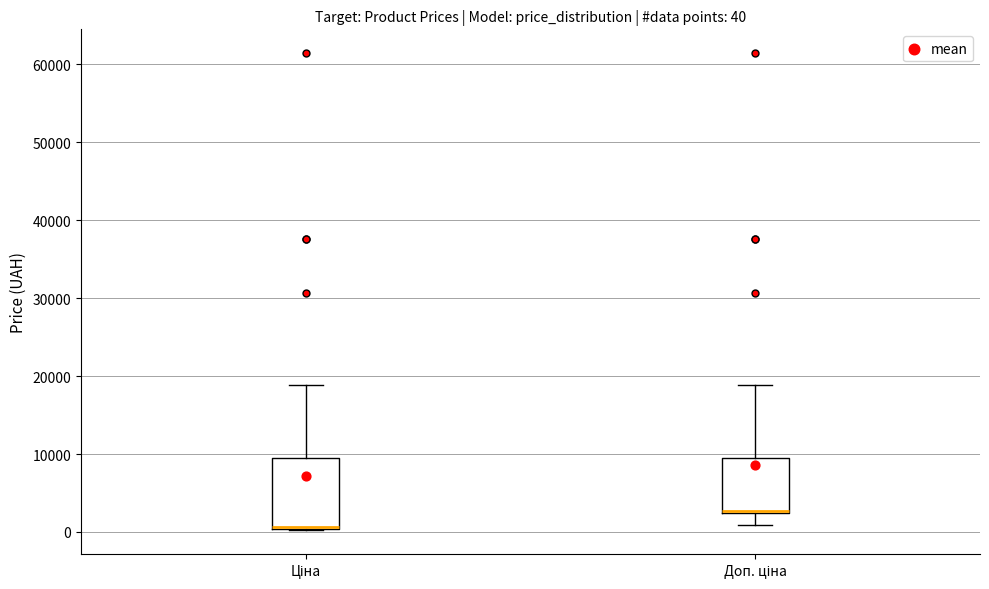

Which box is the tallest, from its lower edge to its upper edge?

Ціна